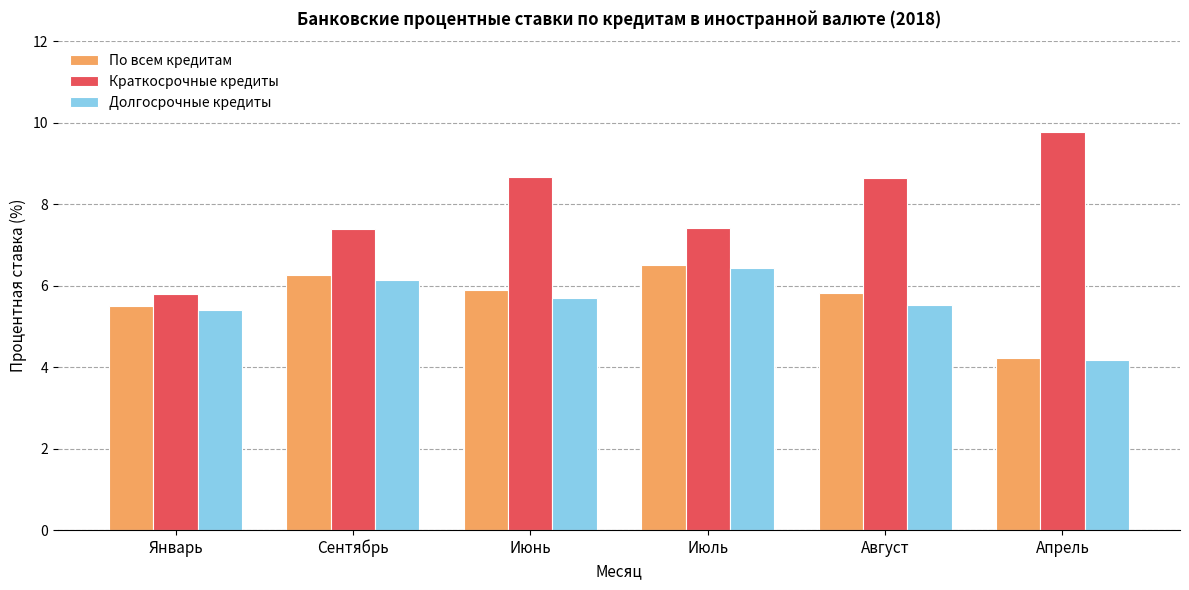

What is the difference between the highest and lowest values at Июнь?

3.0